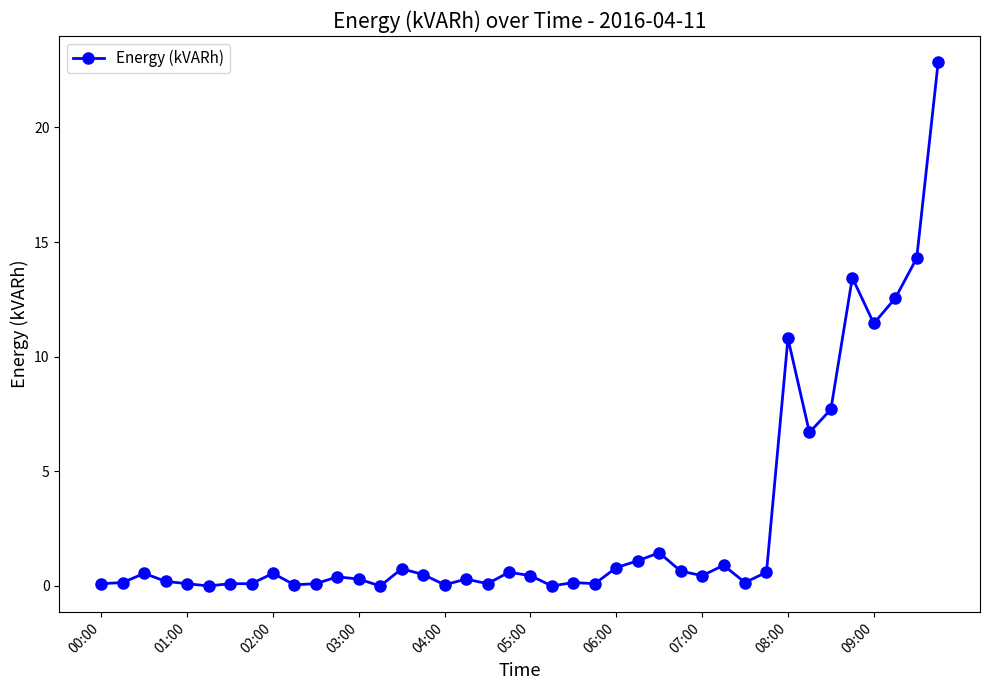

True or false: the data has more than 2 interior local peaks.

True